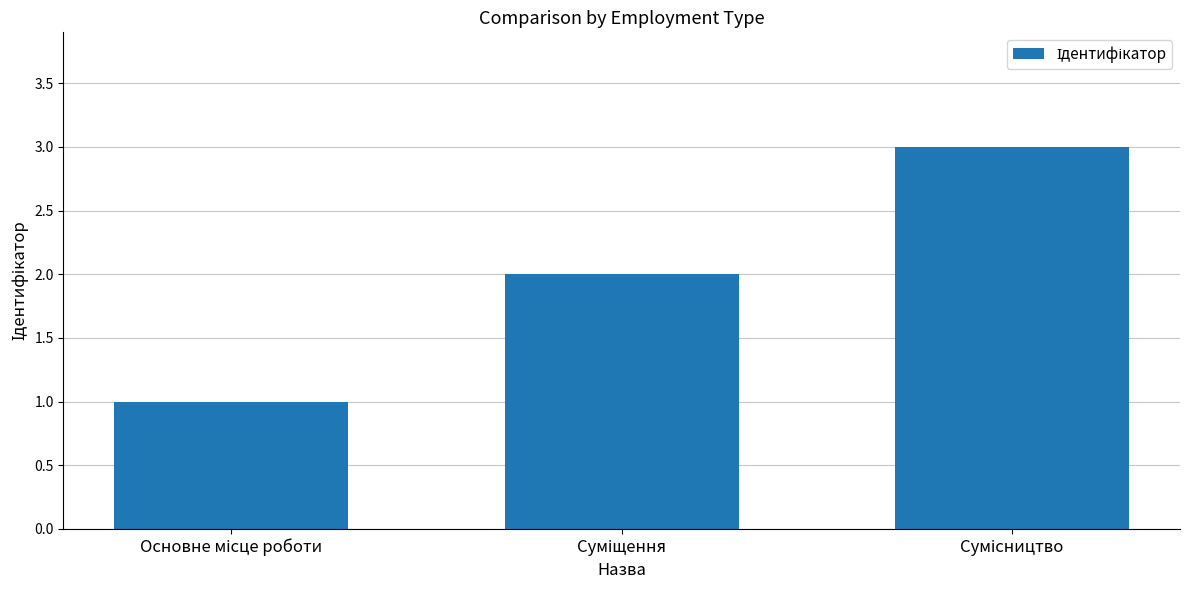

What is the sum of all values?

6